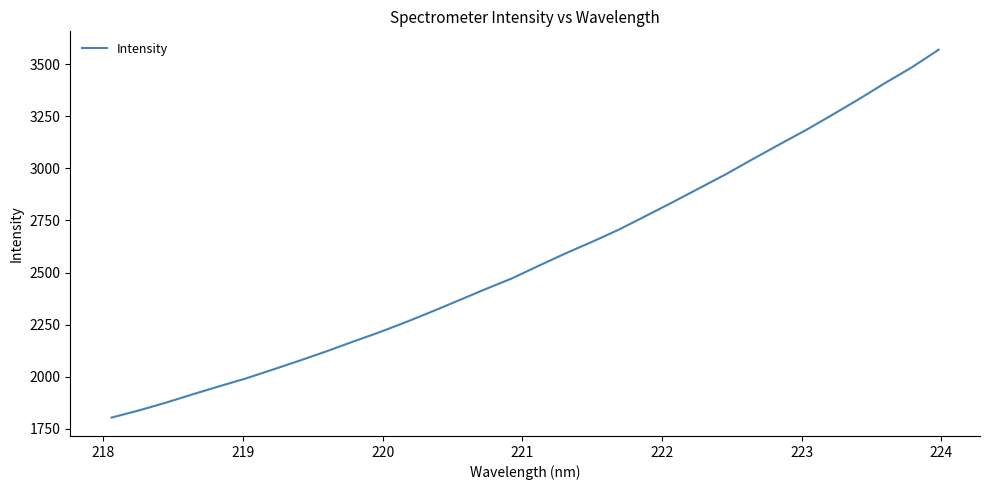

How many series are shown in this chart?

1